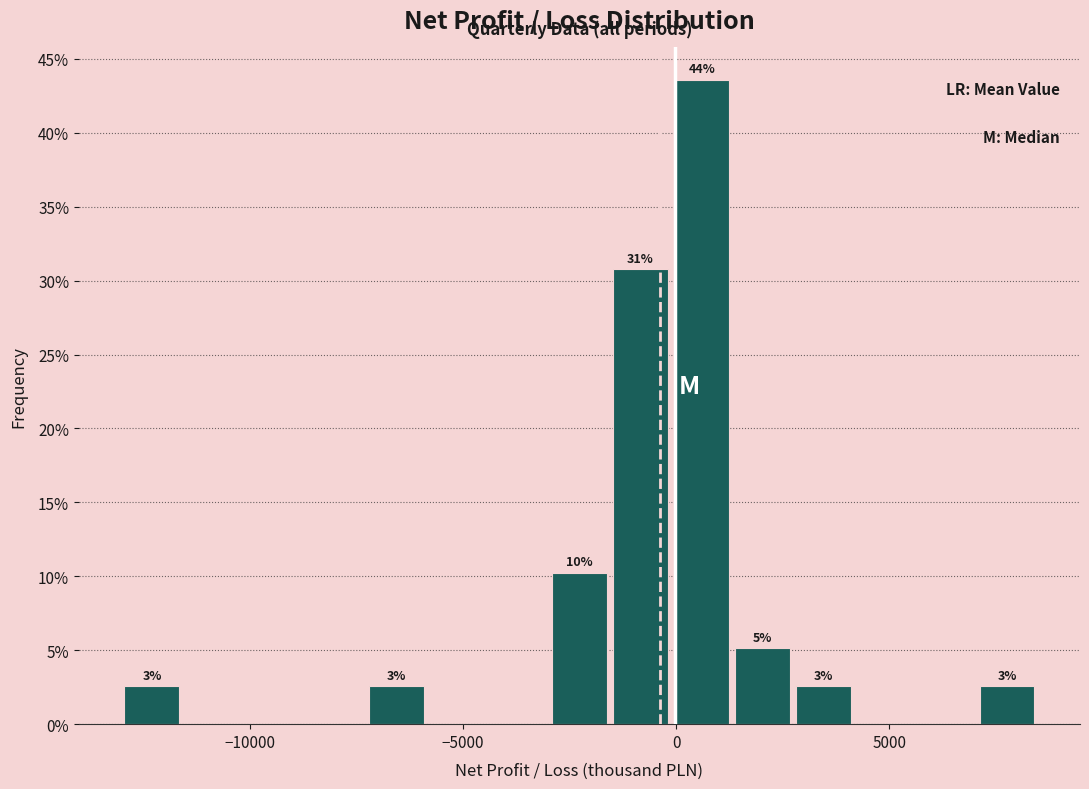

Around what value on the x-axis is the tallest bar? Give the approximate position of its centre, as read against the axis.

500